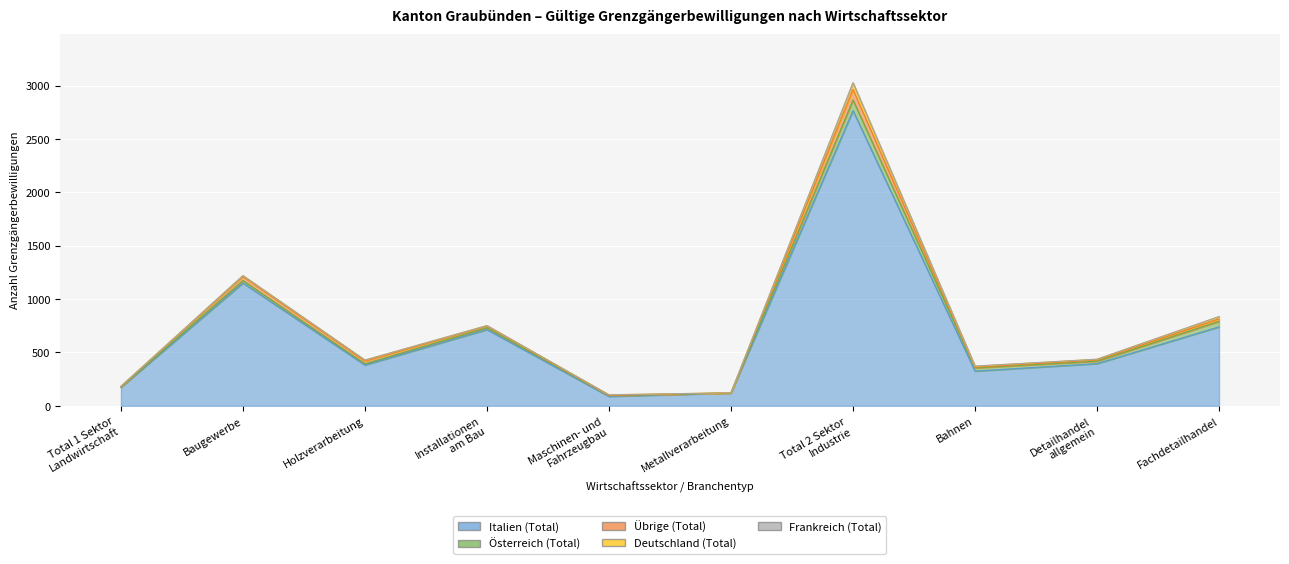

Does the chart display data point markers on the line(s)?

No